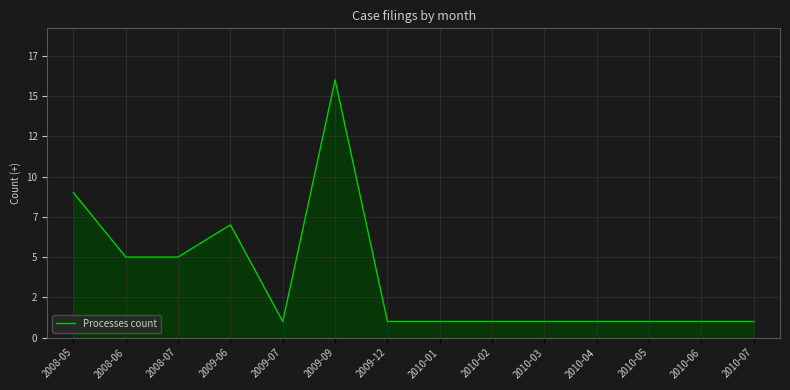

What is the label of the 4th point from the right?

2010-04